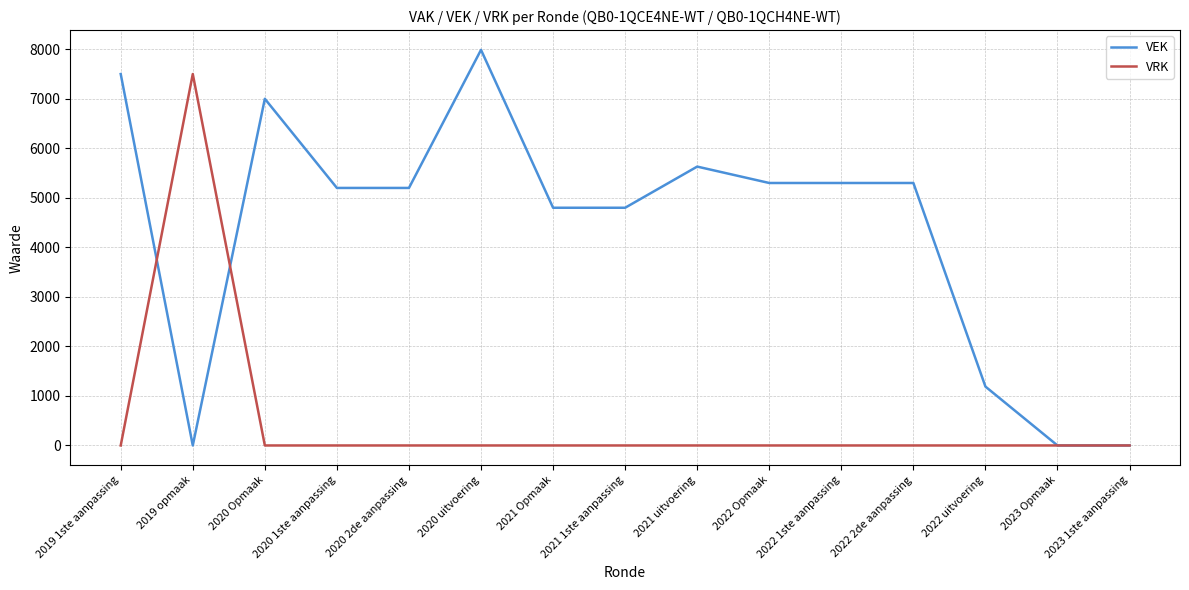

Rank the series by their average value, from lowest to highest.

VRK, VEK